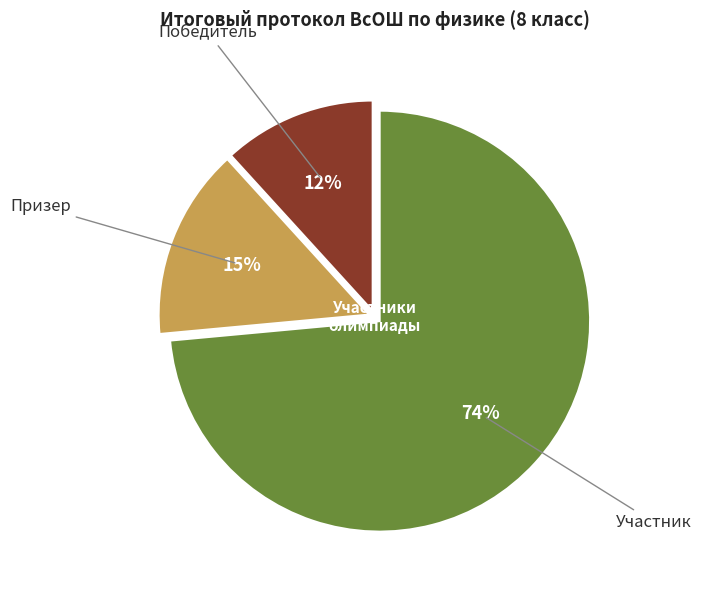

Is there a majority slice in this chart?

Yes